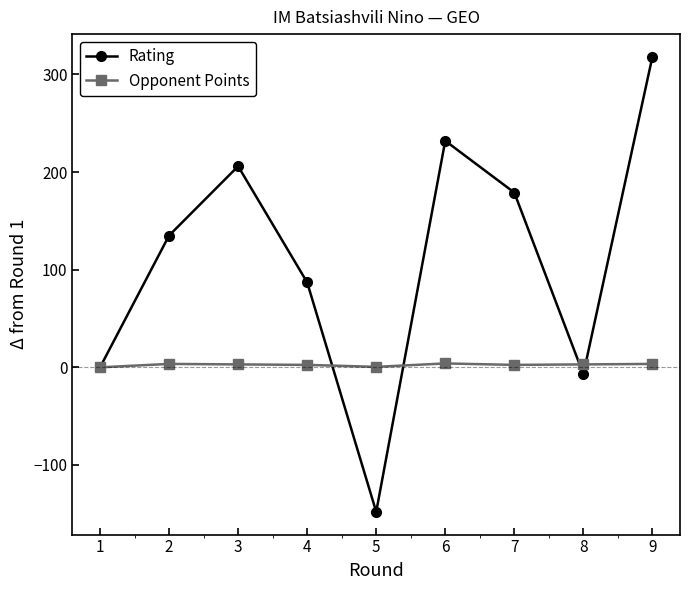

Count the number of data series in this chart.

2